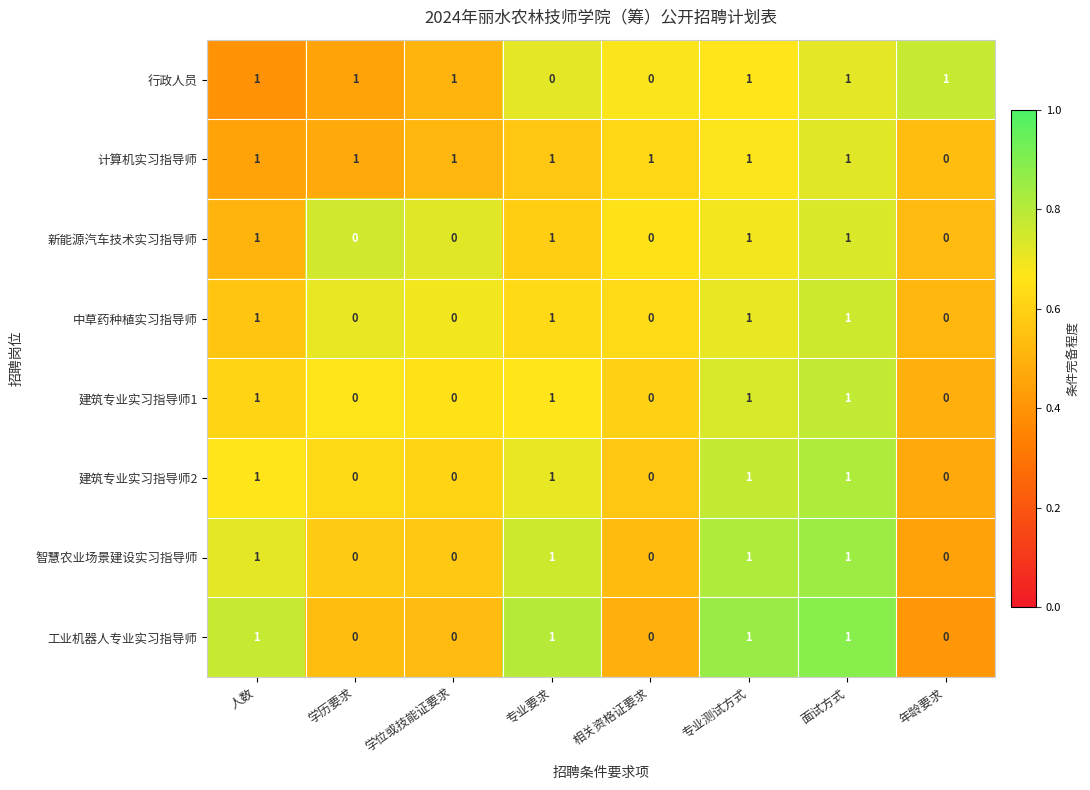

At how many categories does at least one series exceed 0?

8